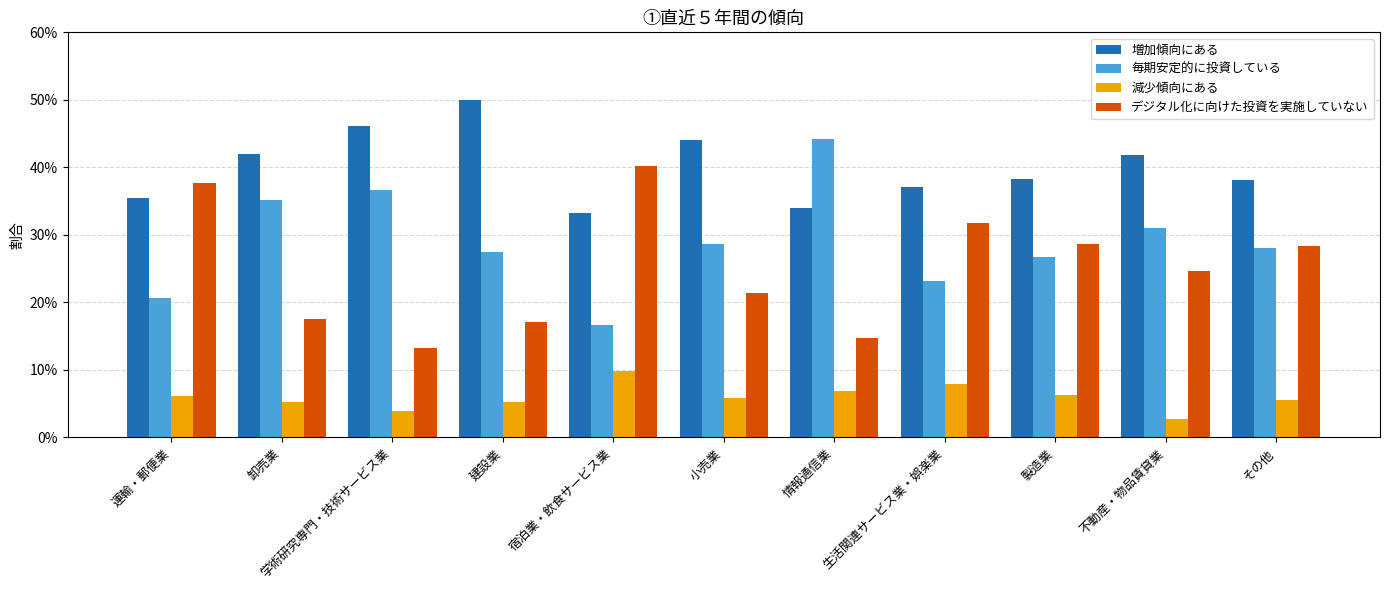

Is the value of 毎期安定的に投資している at 情報通信業 greater than the value of 減少傾向にある at 運輸・郵便業?

Yes